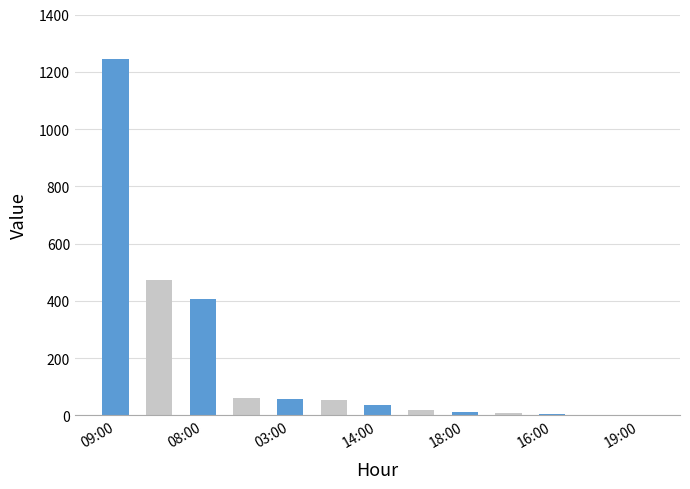

What is the greatest value displayed?

1246